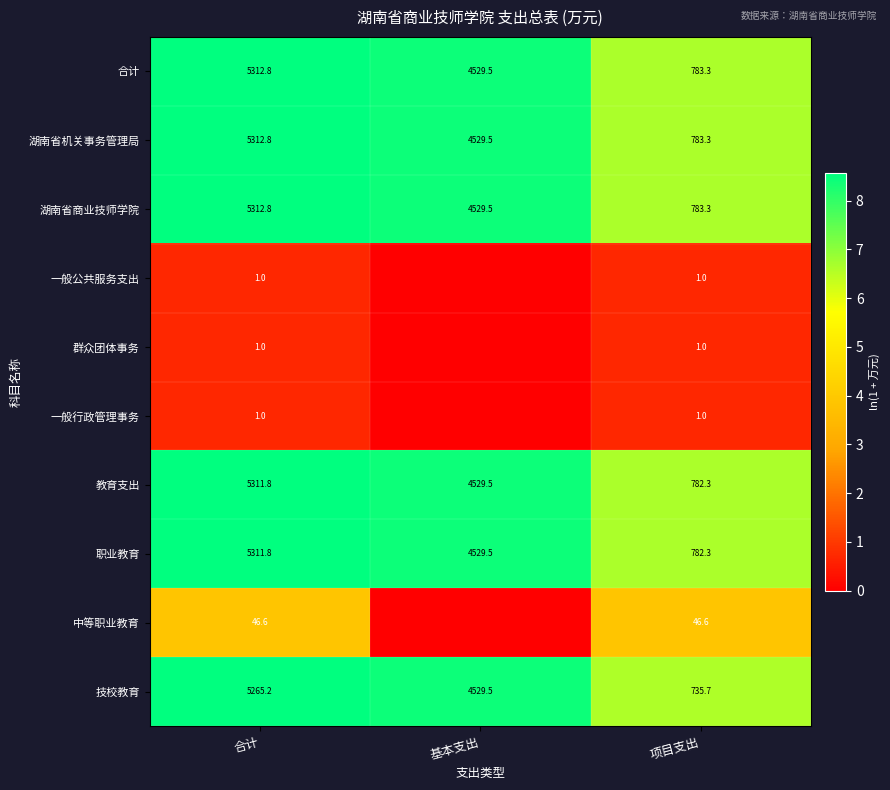

Is the value of 职业教育 at 项目支出 greater than the value of 群众团体事务 at 合计?

Yes